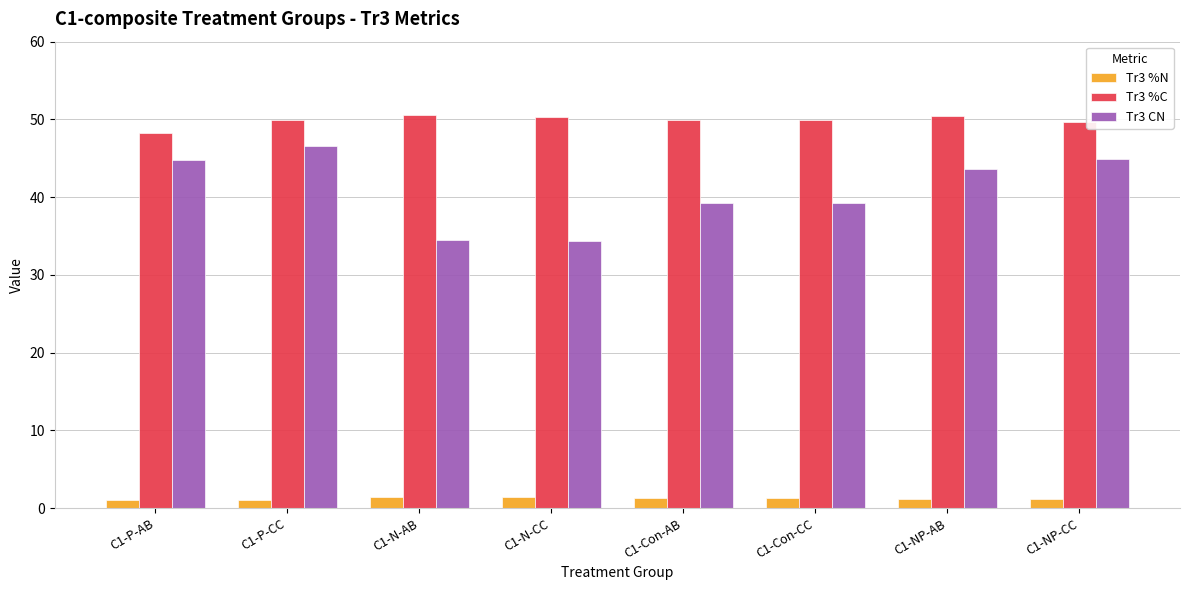

At which label does Tr3 CN first exceed 43?

C1-P-AB